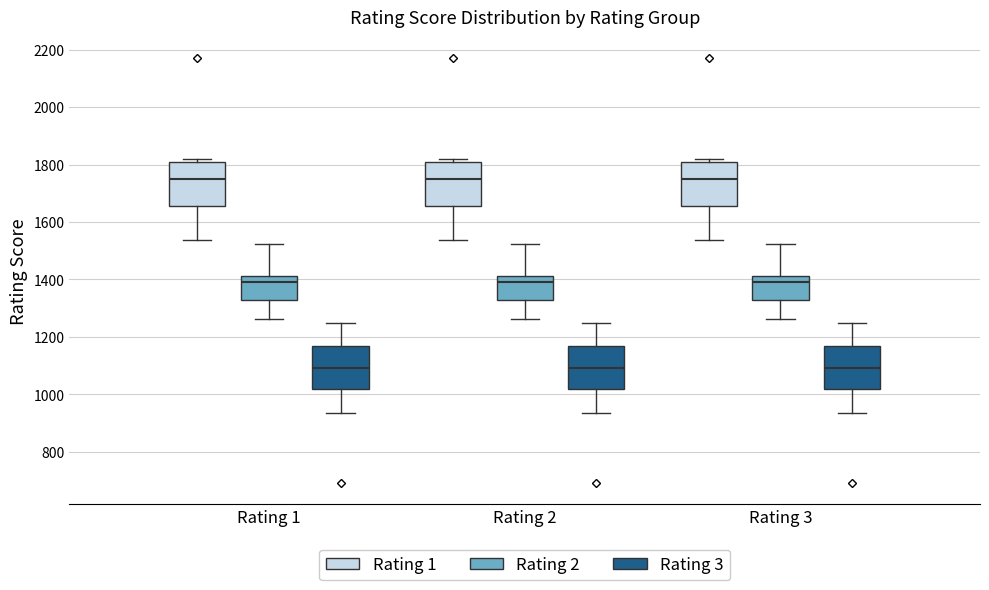

Reading left to right, read every box against the y-axis: the position of its median line, the range the box covers, and the ends of its whiskers. The values are not printed on the chart, so give them approximately, as read against the axis.

Rating 1 (Rating 1): median 1760, box 1660 to 1800, whiskers 1540 to 1820
Rating 1 (Rating 2): median 1400, box 1340 to 1420, whiskers 1260 to 1520
Rating 1 (Rating 3): median 1100, box 1020 to 1180, whiskers 940 to 1240
Rating 2 (Rating 1): median 1760, box 1660 to 1800, whiskers 1540 to 1820
Rating 2 (Rating 2): median 1400, box 1340 to 1420, whiskers 1260 to 1520
Rating 2 (Rating 3): median 1100, box 1020 to 1180, whiskers 940 to 1240
Rating 3 (Rating 1): median 1760, box 1660 to 1800, whiskers 1540 to 1820
Rating 3 (Rating 2): median 1400, box 1340 to 1420, whiskers 1260 to 1520
Rating 3 (Rating 3): median 1100, box 1020 to 1180, whiskers 940 to 1240